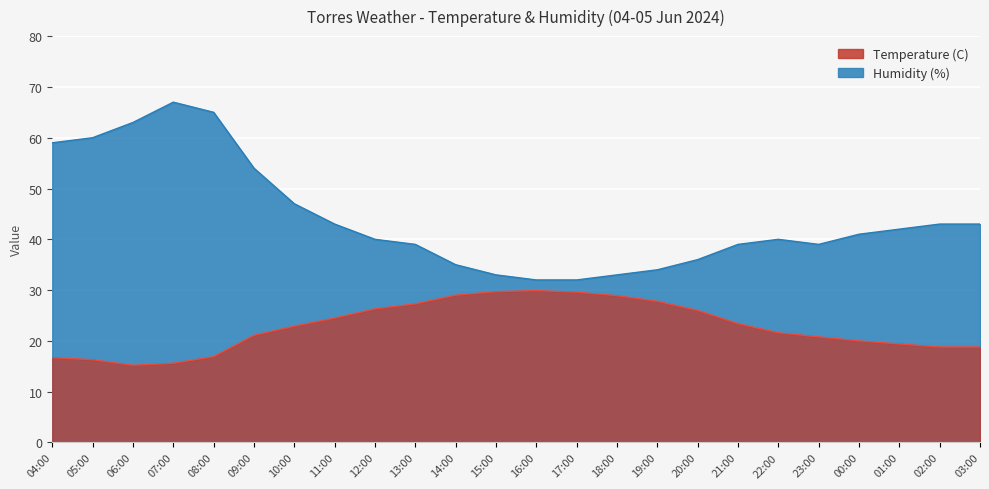

Reading left to right, transcribe all the data shown in this chart.

Temperature (C): 04:00=16.7	05:00=16.3	06:00=15.2	07:00=15.6	08:00=16.9	09:00=21.1	10:00=22.9	11:00=24.5	12:00=26.3	13:00=27.3	14:00=29.0	15:00=29.7	16:00=29.9	17:00=29.6	18:00=28.9	19:00=27.8	20:00=26.0	21:00=23.4	22:00=21.6	23:00=20.8	00:00=20.0	01:00=19.4	02:00=18.8	03:00=18.8
Humidity (%): 04:00=59.0	05:00=60.0	06:00=63.0	07:00=67.0	08:00=65.0	09:00=54.0	10:00=47.0	11:00=43.0	12:00=40.0	13:00=39.0	14:00=35.0	15:00=33.0	16:00=32.0	17:00=32.0	18:00=33.0	19:00=34.0	20:00=36.0	21:00=39.0	22:00=40.0	23:00=39.0	00:00=41.0	01:00=42.0	02:00=43.0	03:00=43.0